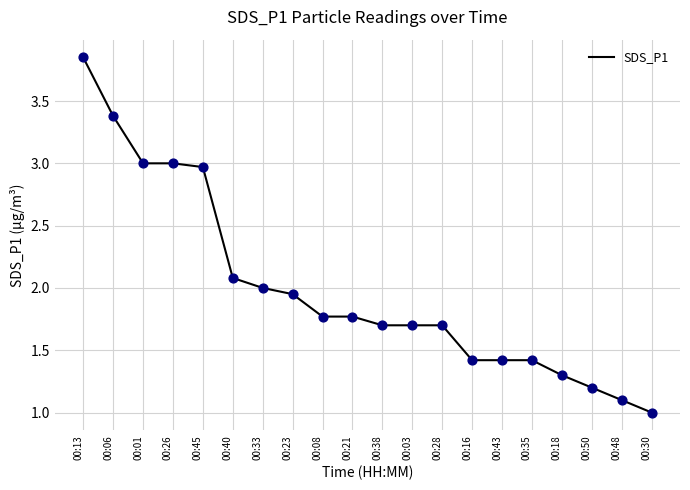

What is the change in value from 00:33 to 00:03?

-0.3